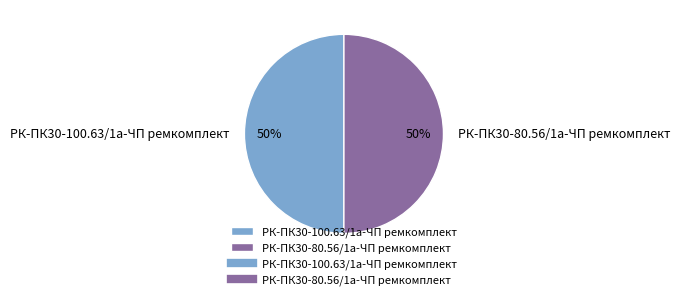

True or false: РК-ПК30-80.56/1а-ЧП ремкомплект accounts for 50% of the total.

True